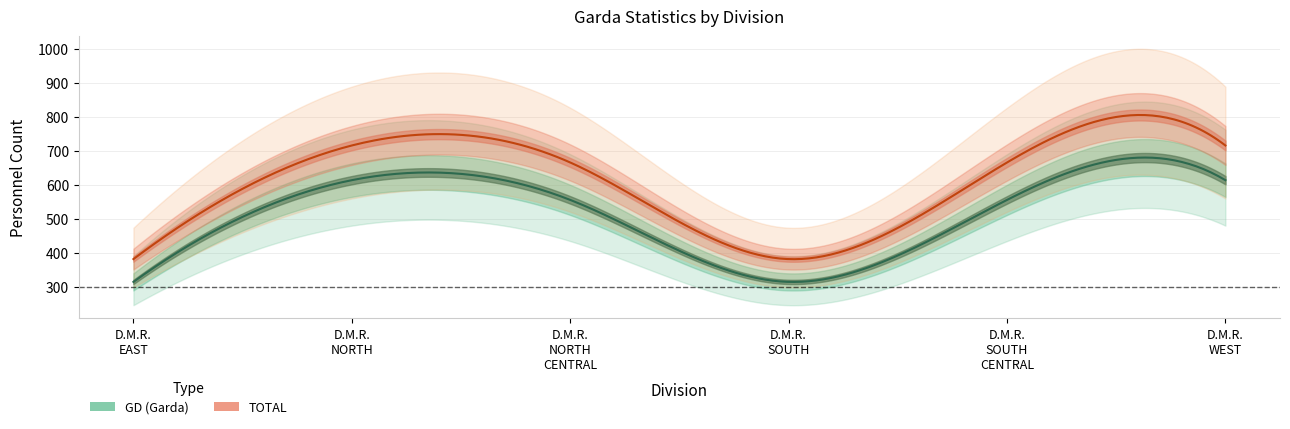

What is the spread (max minus min) of values at D.M.R. NORTH?

102